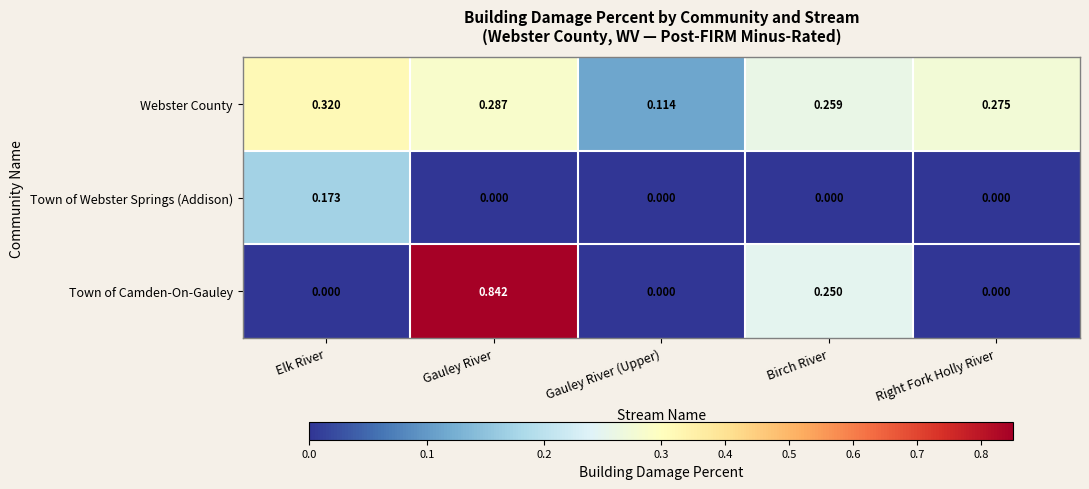

At how many categories does at least one series exceed 0?

5